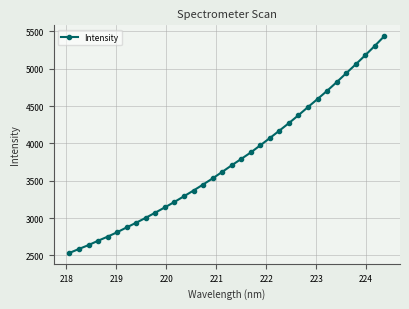

What is the greatest value displayed?

5436.5